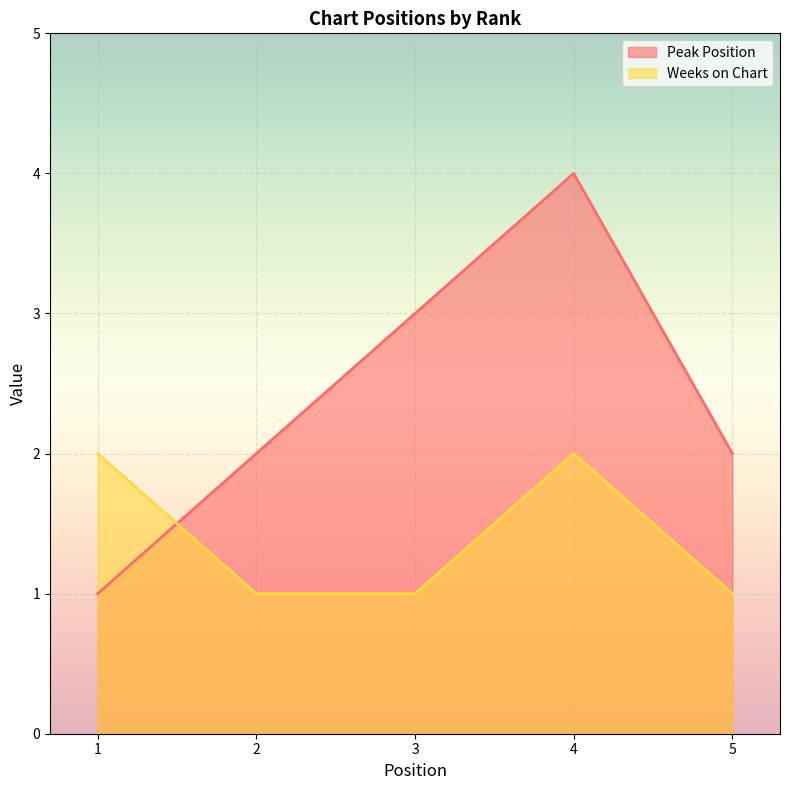

At which label does Peak Position reach its peak?

4